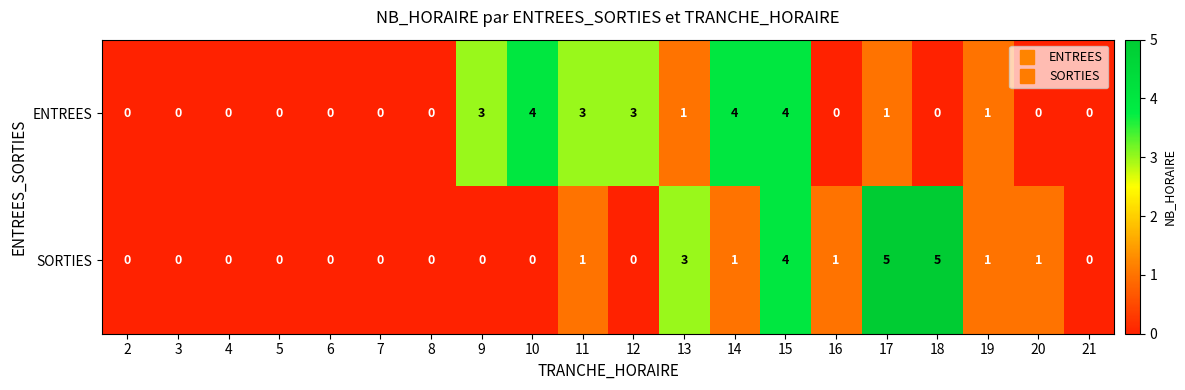

Count the number of data series in this chart.

2